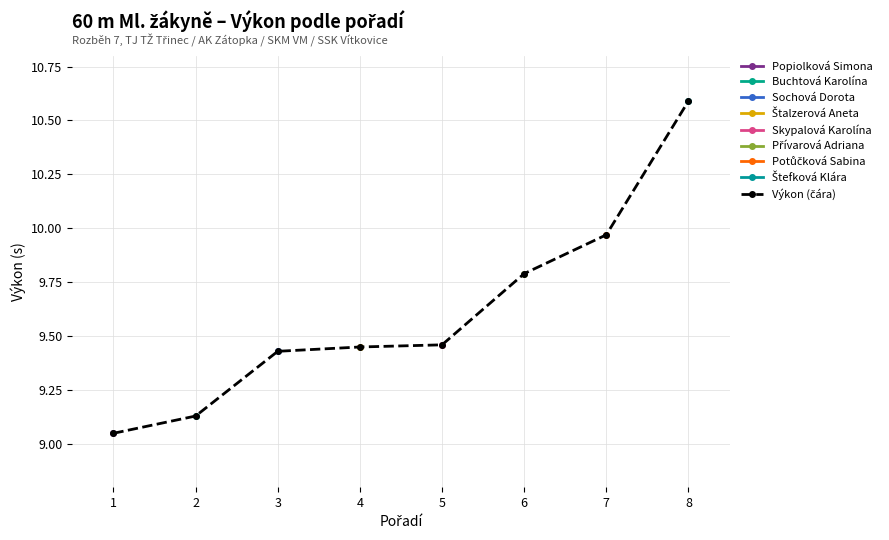

List the labels in order of value, largest first.

8, 7, 6, 5, 4, 3, 2, 1